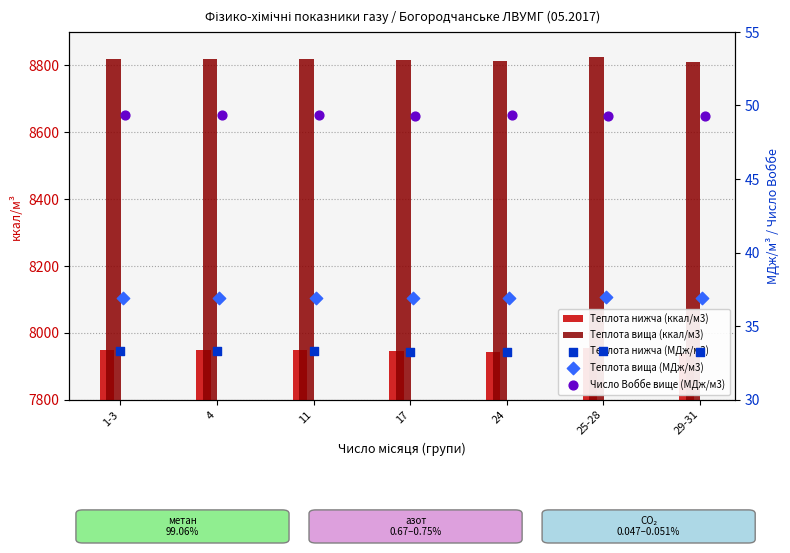

Which series has the widest spread of Y values?

Теплота вища (ккал/м3)